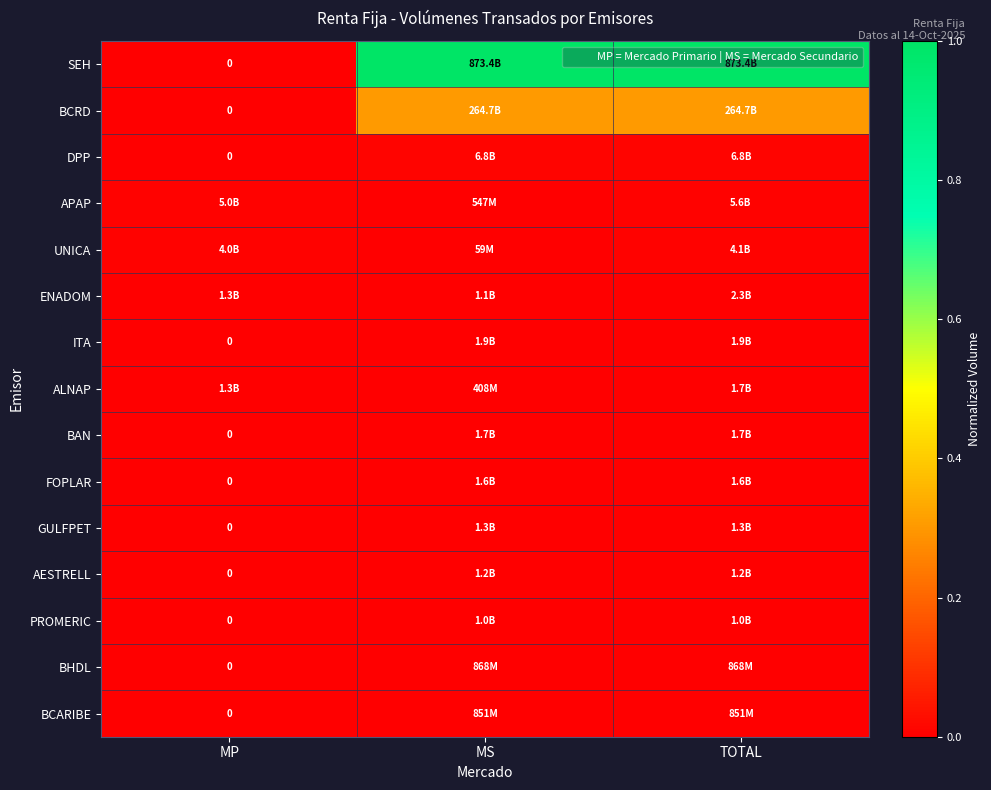

Where is BAN nearest to the value 0?

MP